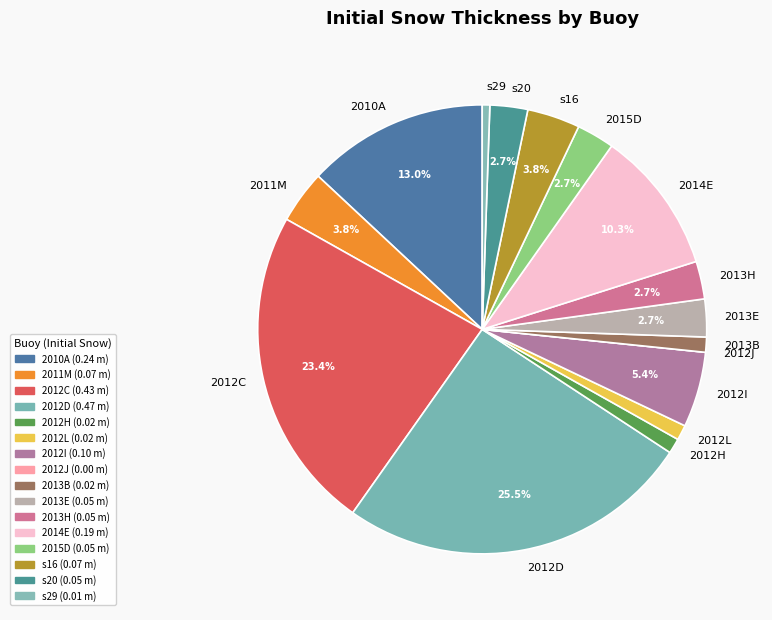

Which has a higher value, 2012I or 2013E?

2012I